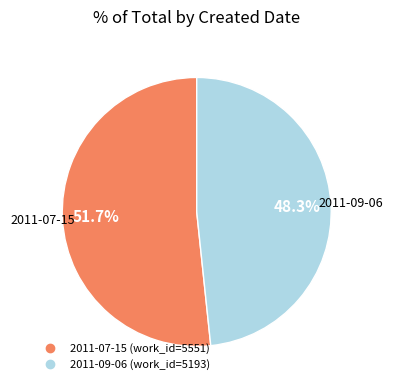

To the nearest percent, what portion does 2011-07-15 represent?

52%